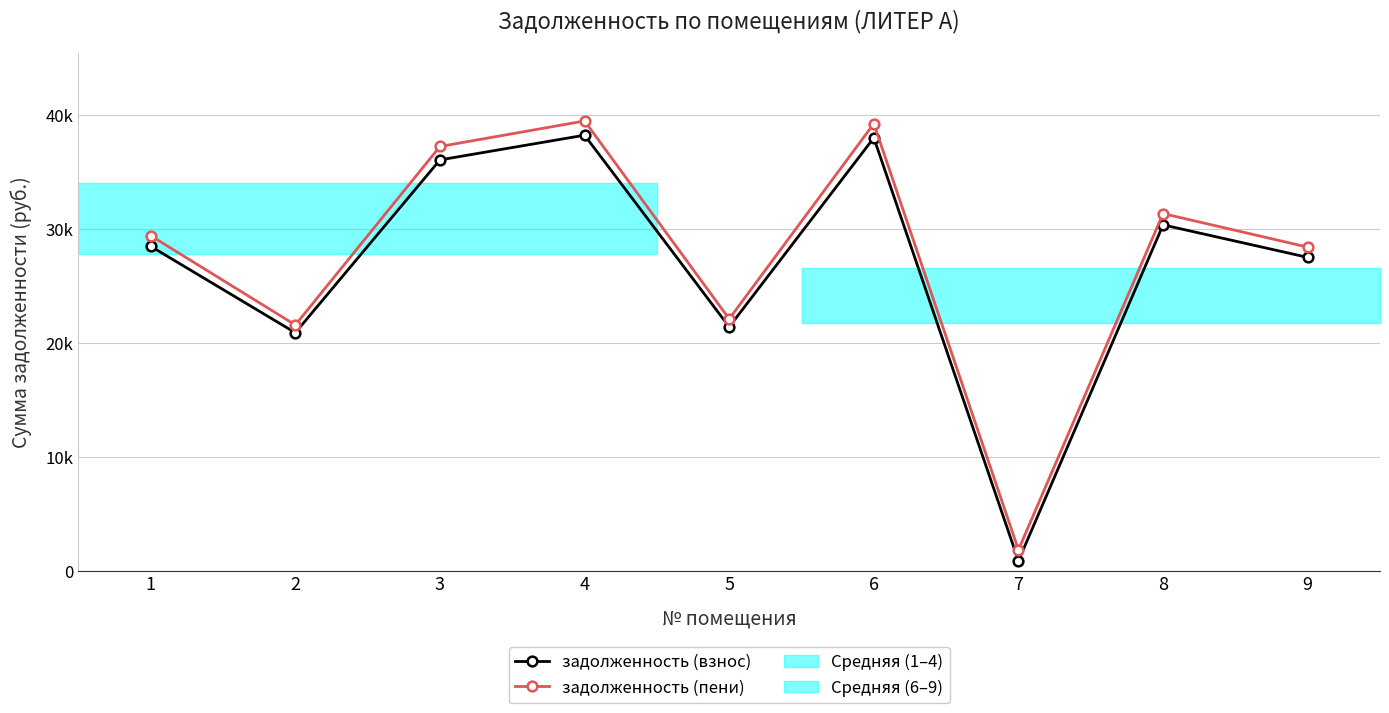

What is the highest value of the задолженность (пени) series?

39519.2